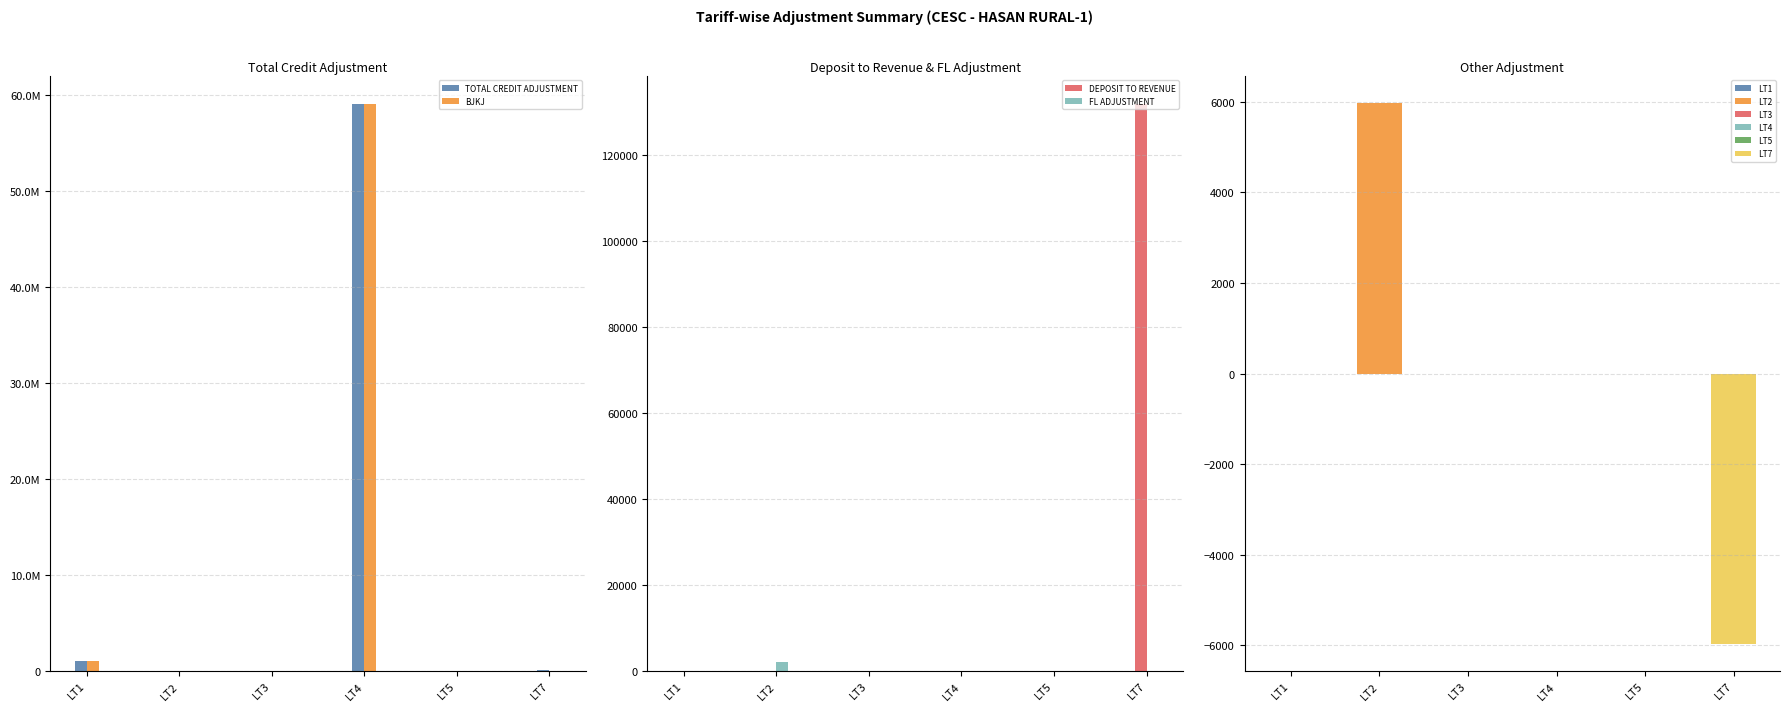

What is the difference between the maximum and minimum values in the TOTAL CREDIT ADJUSTMENT series?

59031618.4